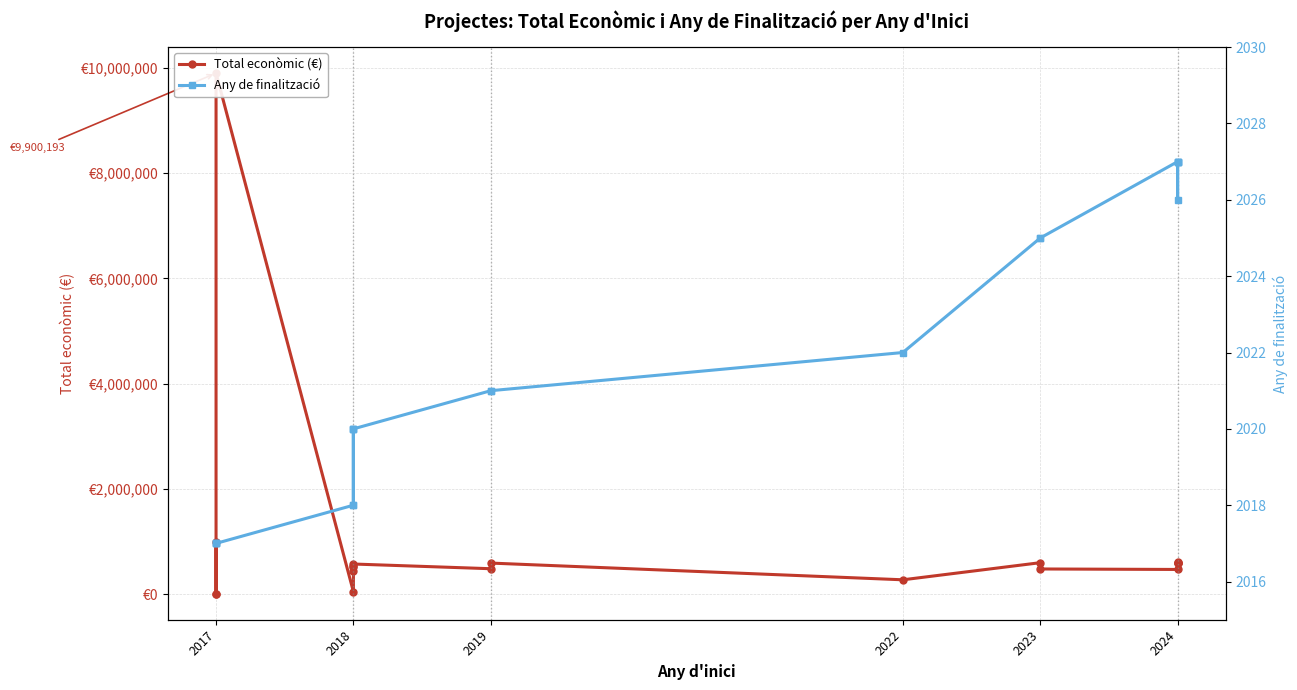

Count the number of data series in this chart.

2